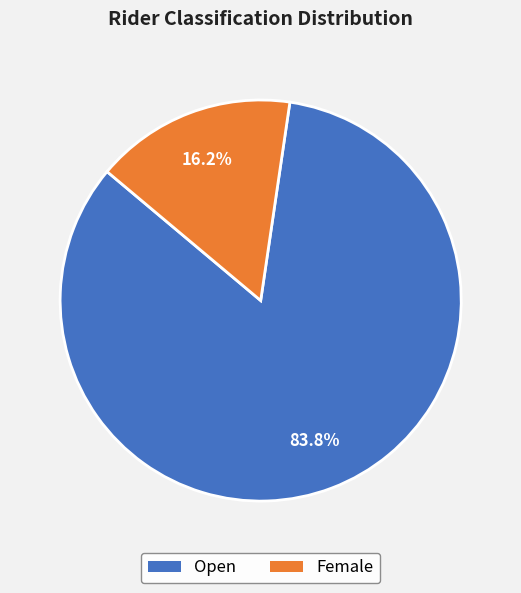

Is the sum of Open and Female greater than half?

Yes